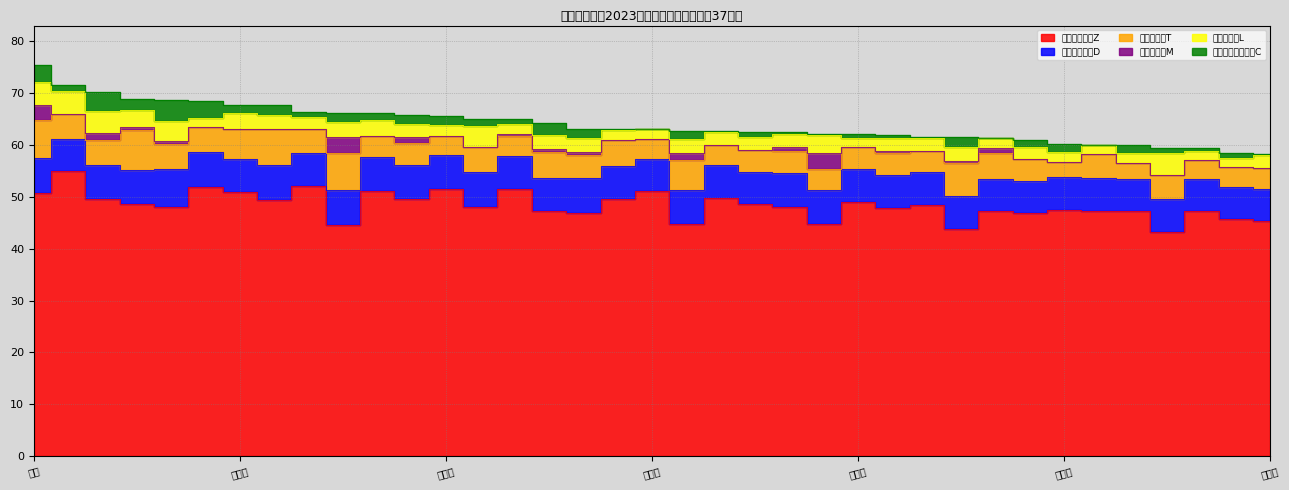

Which has a higher value, 周进凯 or 陈浩然?

陈浩然